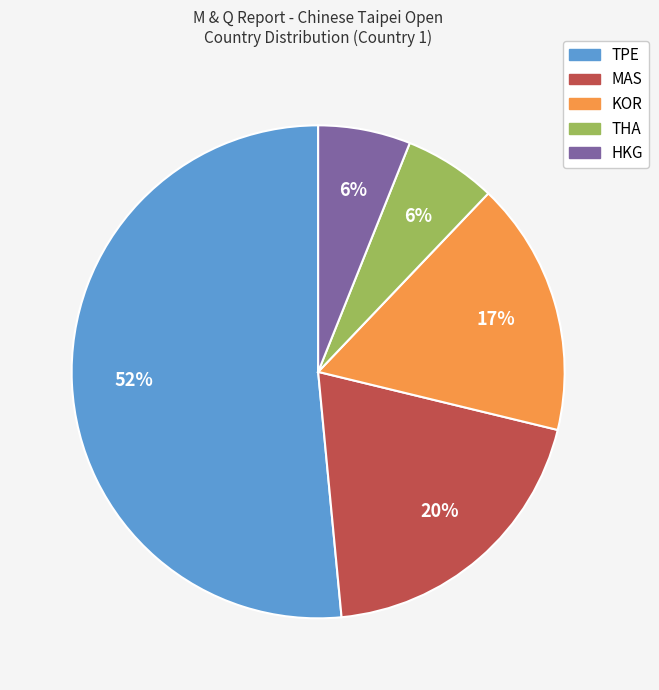

True or false: TPE accounts for 63% of the total.

False